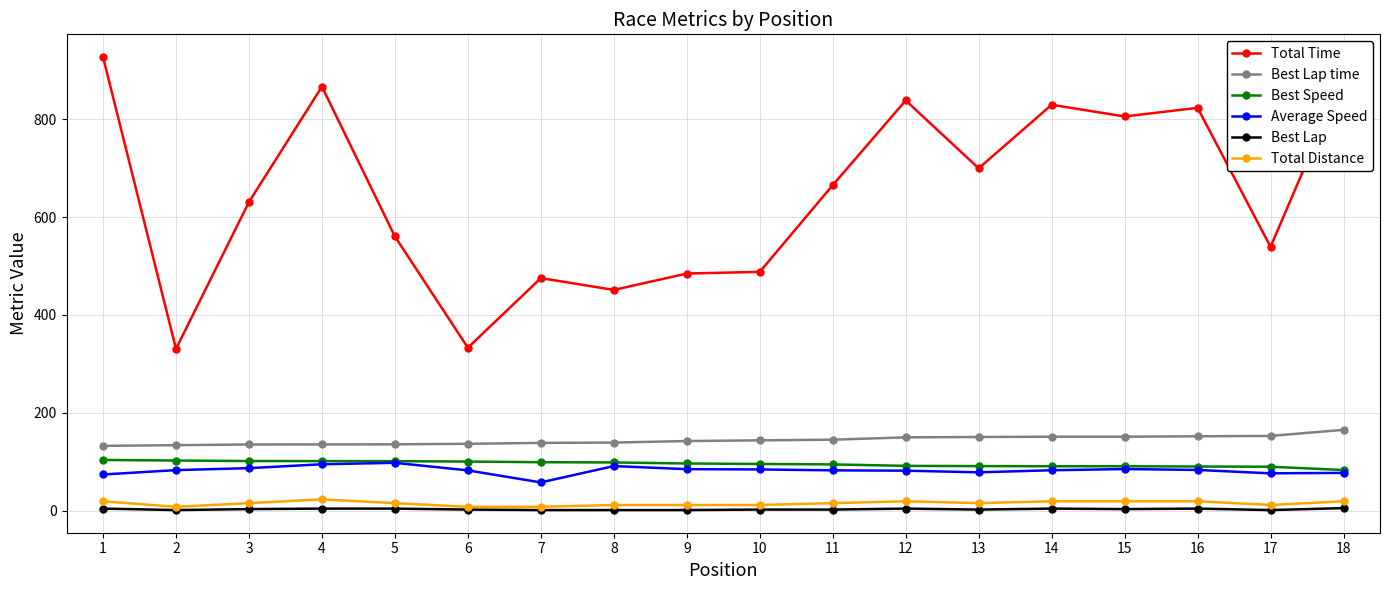

The value of Best Lap time at 2 is 83.5. True or false?

False